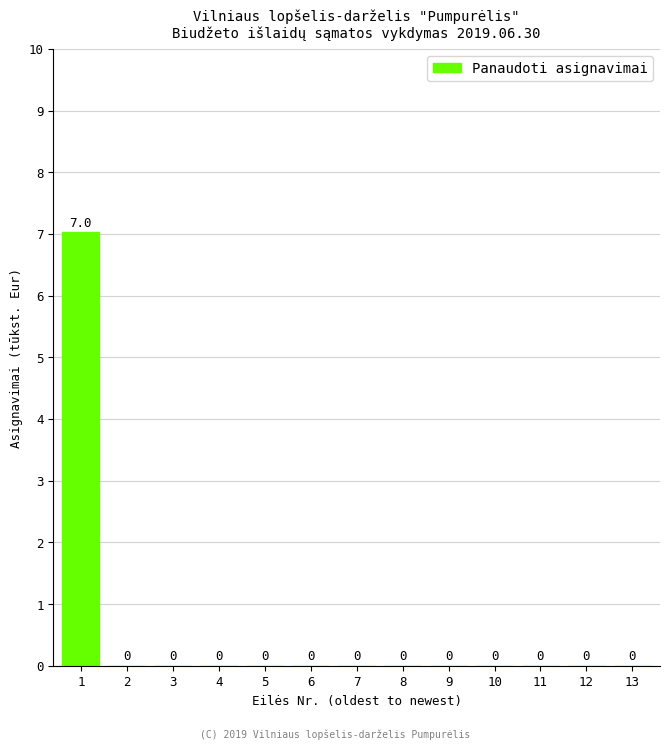

What is the sum of all values?

7.0